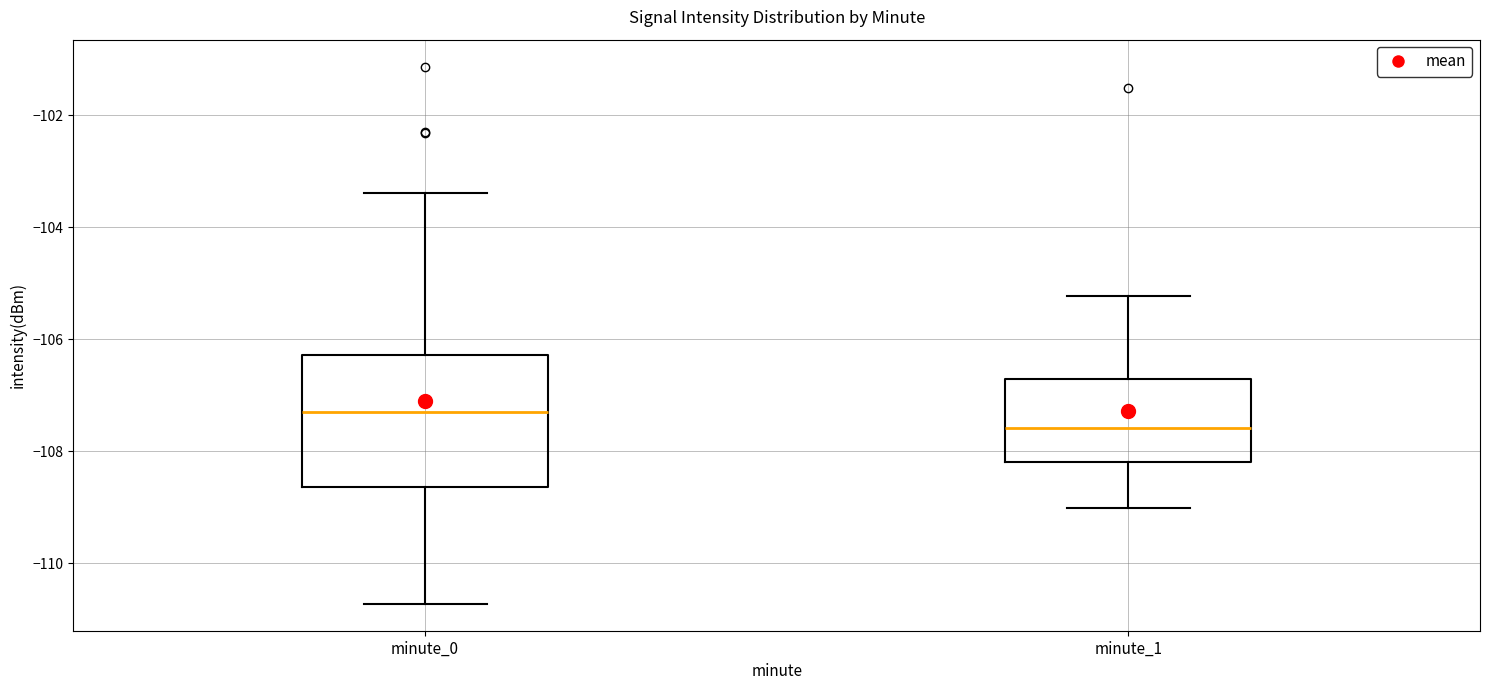

Reading left to right, read every box against the y-axis: the position of its median line, the range the box covers, and the ends of its whiskers. The values are not printed on the chart, so give them approximately, as read against the axis.

minute_0: median -107.4, box -108.6 to -106.2, whiskers -110.8 to -103.4
minute_1: median -107.6, box -108.2 to -106.8, whiskers -109.0 to -105.2